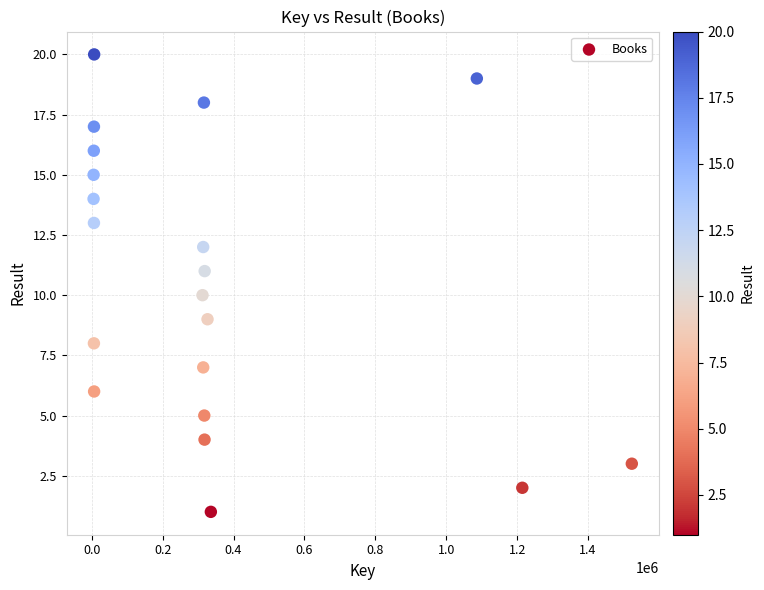

What is the range of X values (max minus min)?

1517889